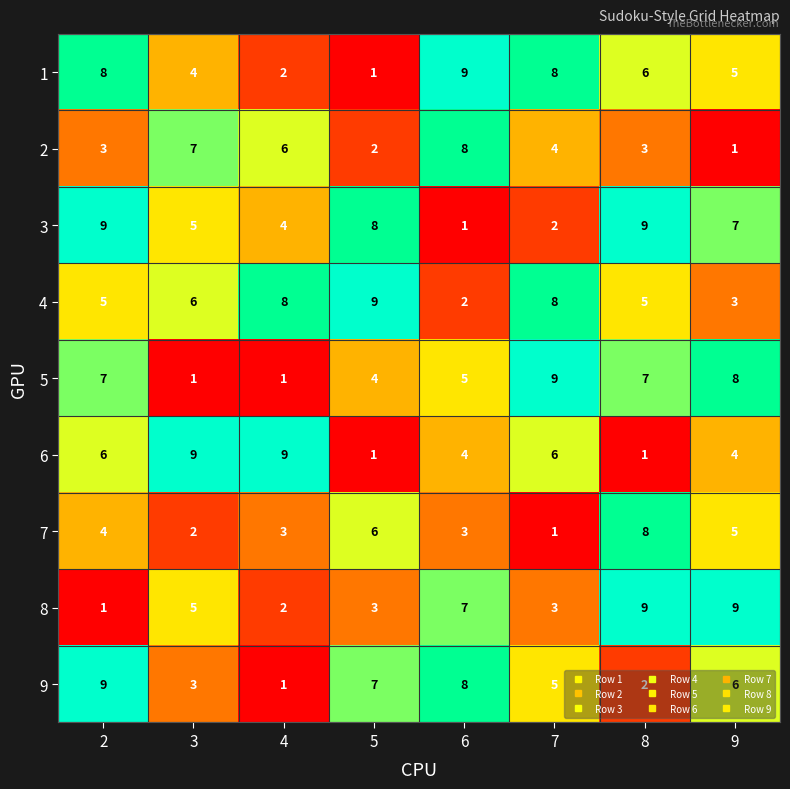

At which label does 3 reach its minimum?

6